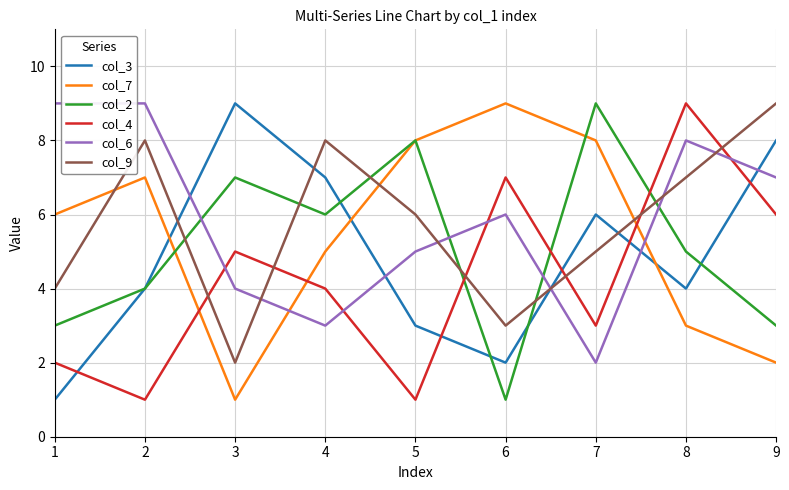

What is the difference between the second highest and second lowest values in the col_9 series?

5